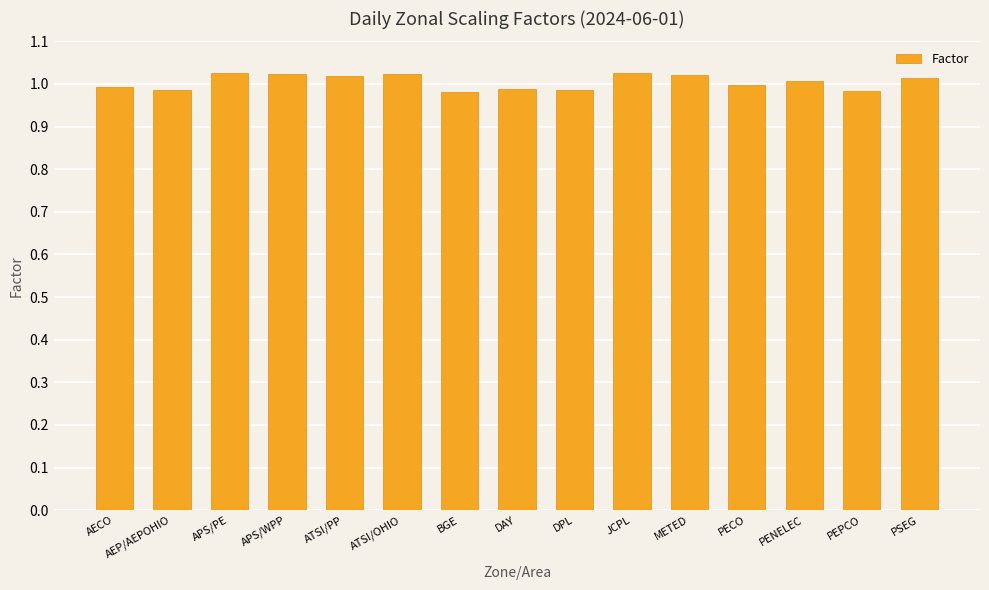

The chart shows a value of 1.0 at DAY. True or false?

True